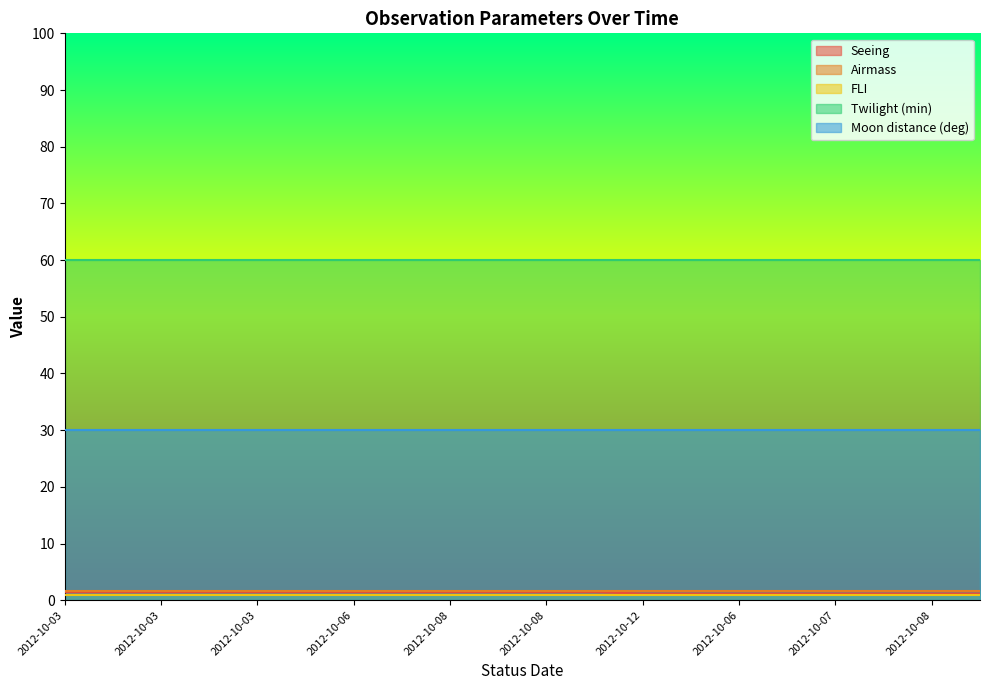

Count the number of data series in this chart.

5